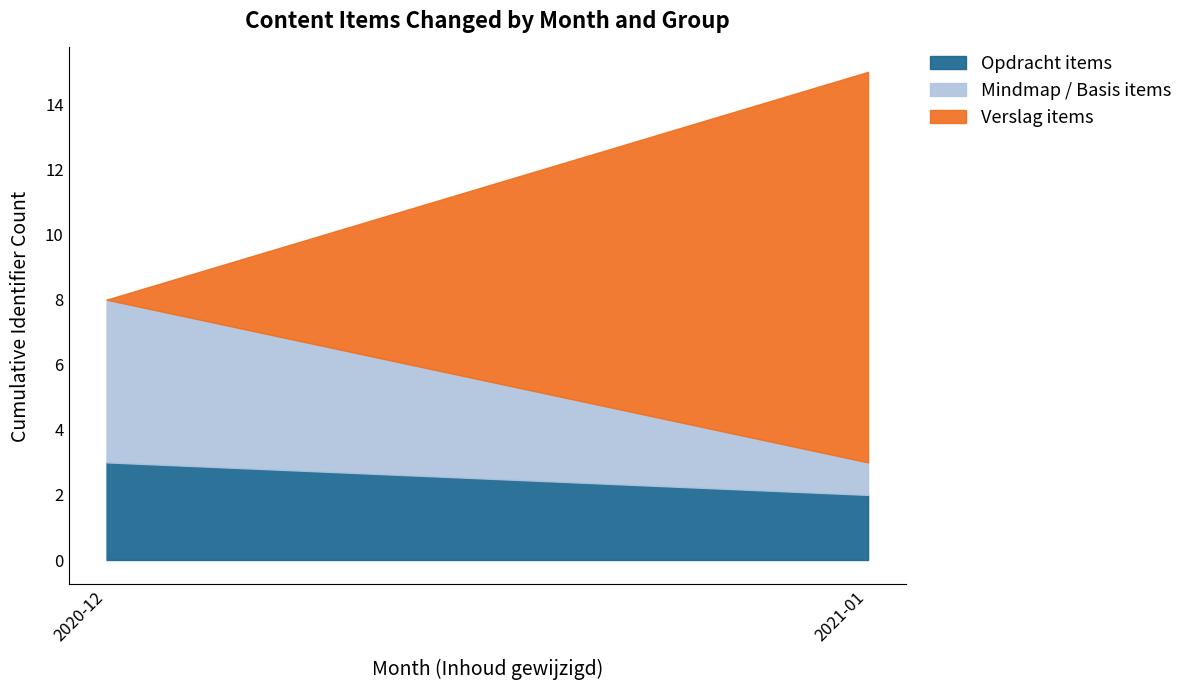

What is the sum of the Opdracht items values at 2020-12 and 2021-01?

5